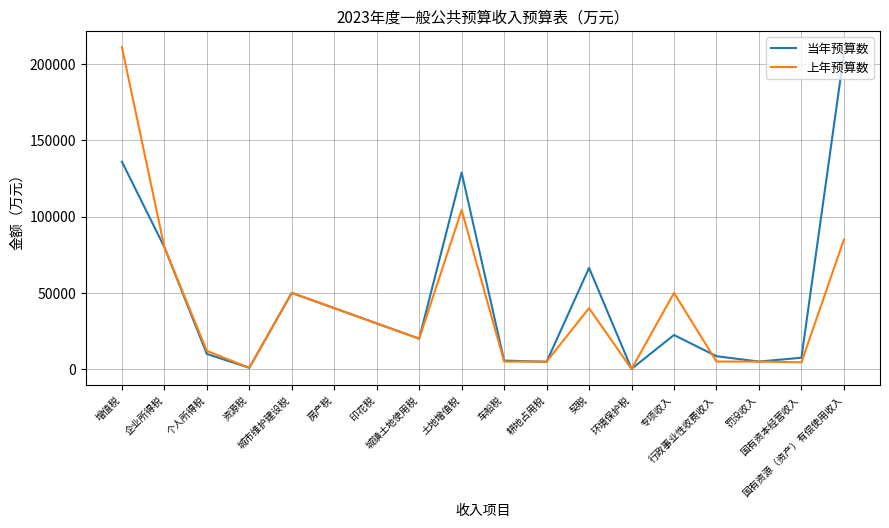

What is the sum of the 上年预算数 values at 国有资本经营收入 and 国有资源（资产）有偿使用收入?

89400